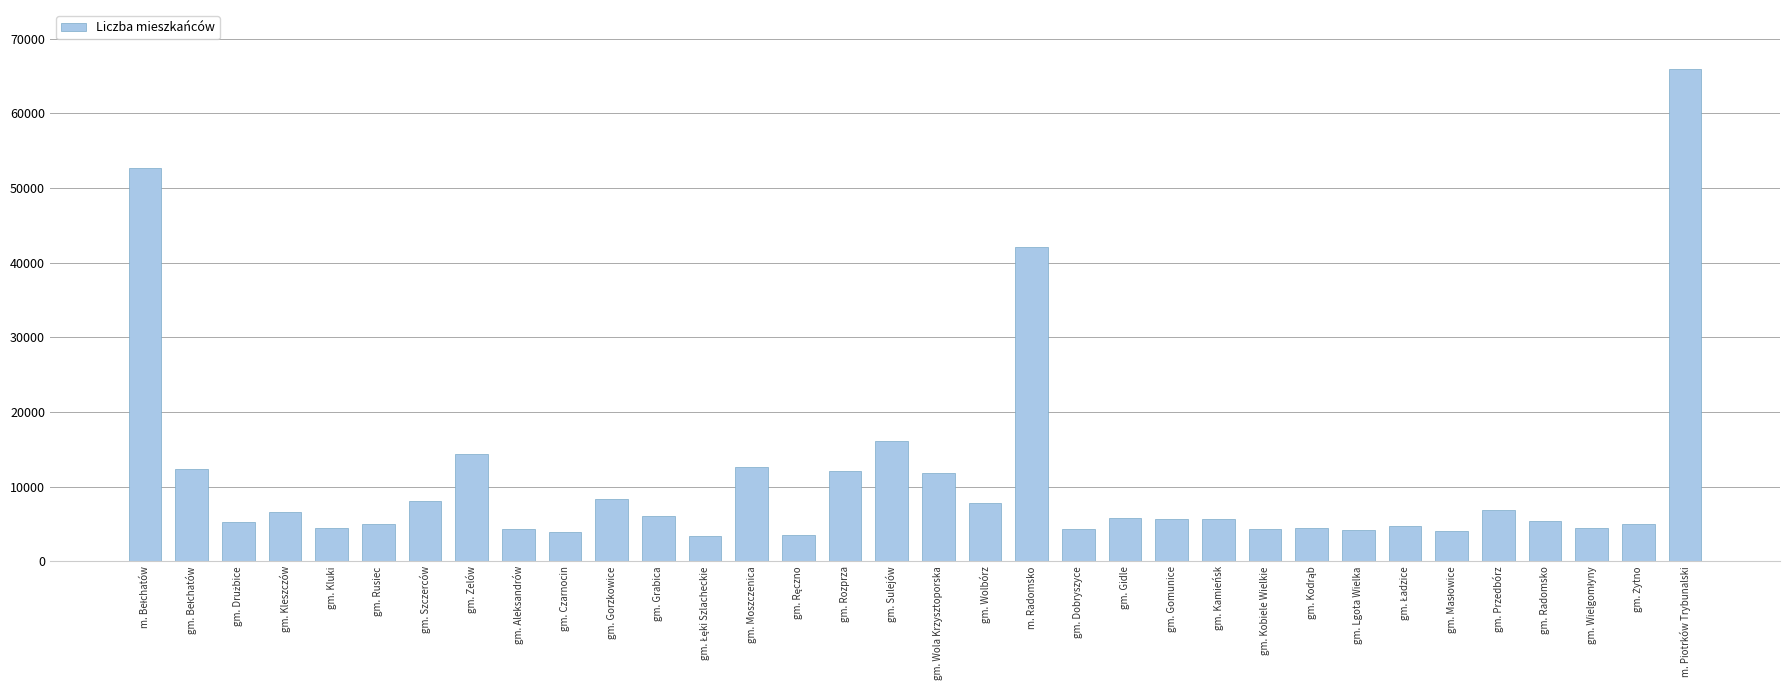

What is the value of the 11th bar from the left?

8374